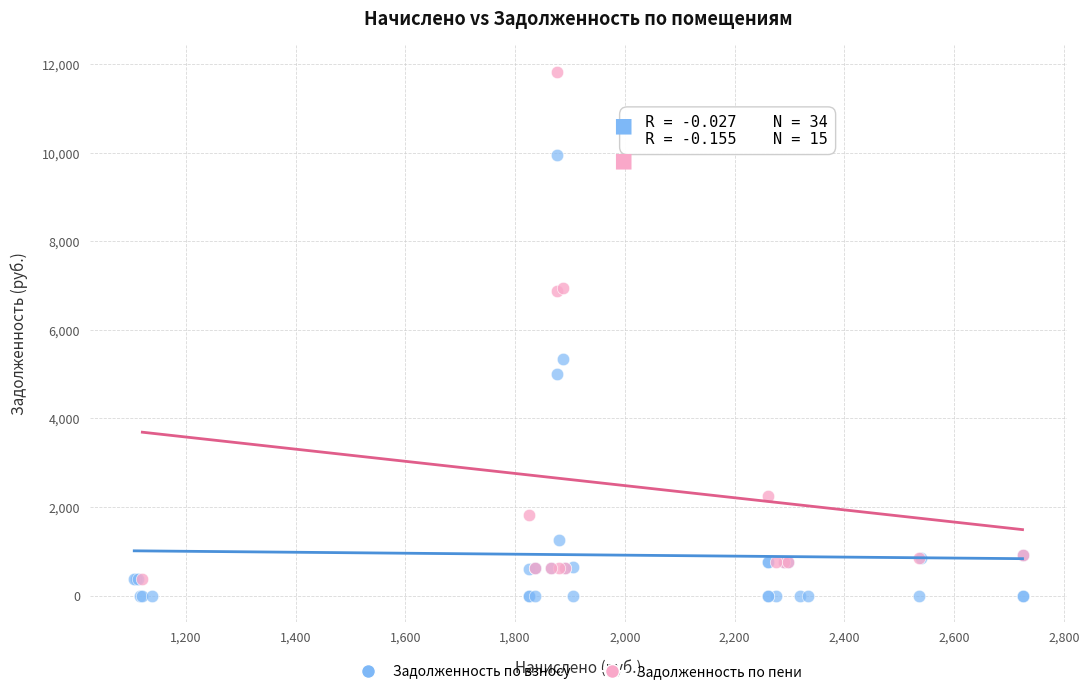

Which series has the widest spread of Y values?

Задолженность по пени